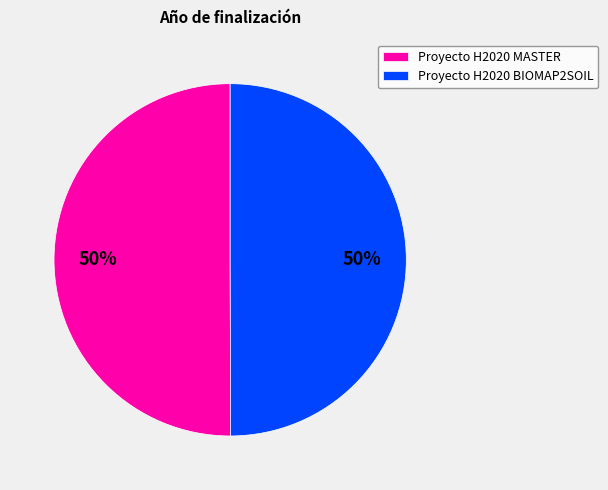

Combined, do Proyecto H2020 BIOMAP2SOIL and Proyecto H2020 MASTER account for over 50%?

Yes